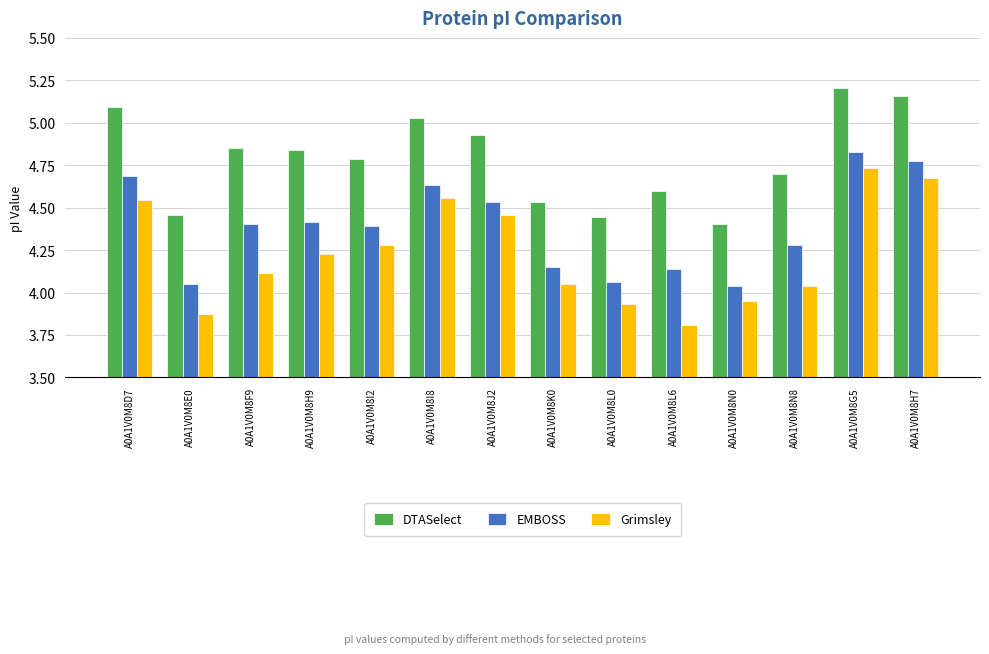

How many series are shown in this chart?

3